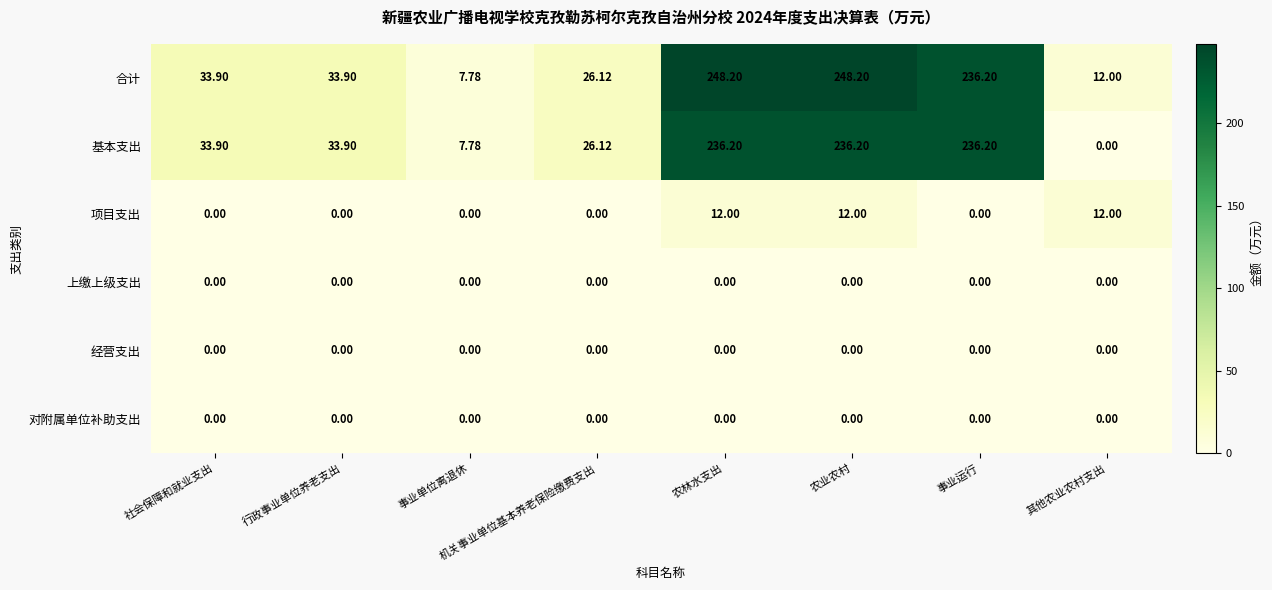

Which series has the largest total across all categories?

合计